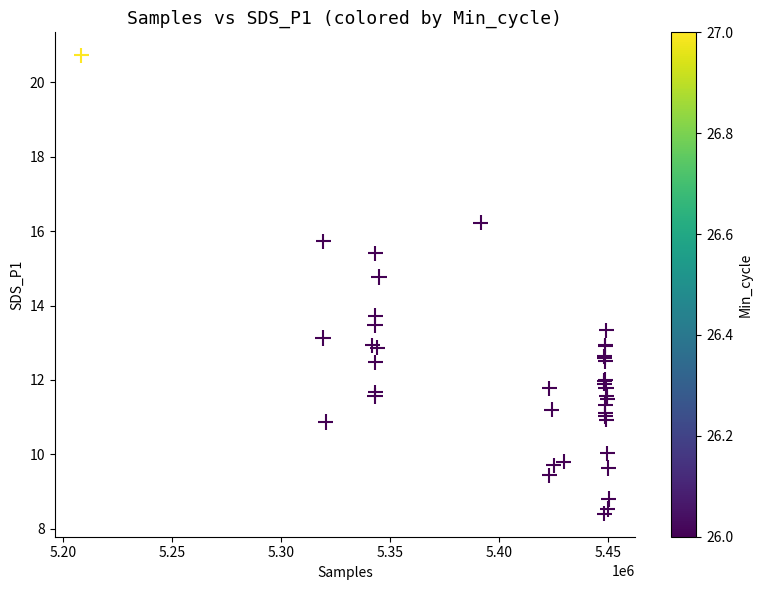

What Y value in the scatter plot is closest to 14?

13.7